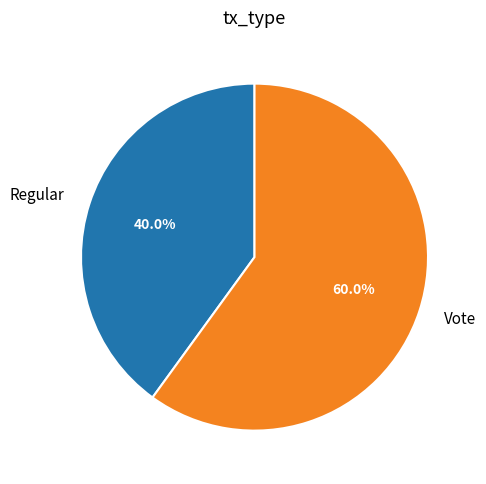

Combined, do Regular and Vote account for over 50%?

Yes